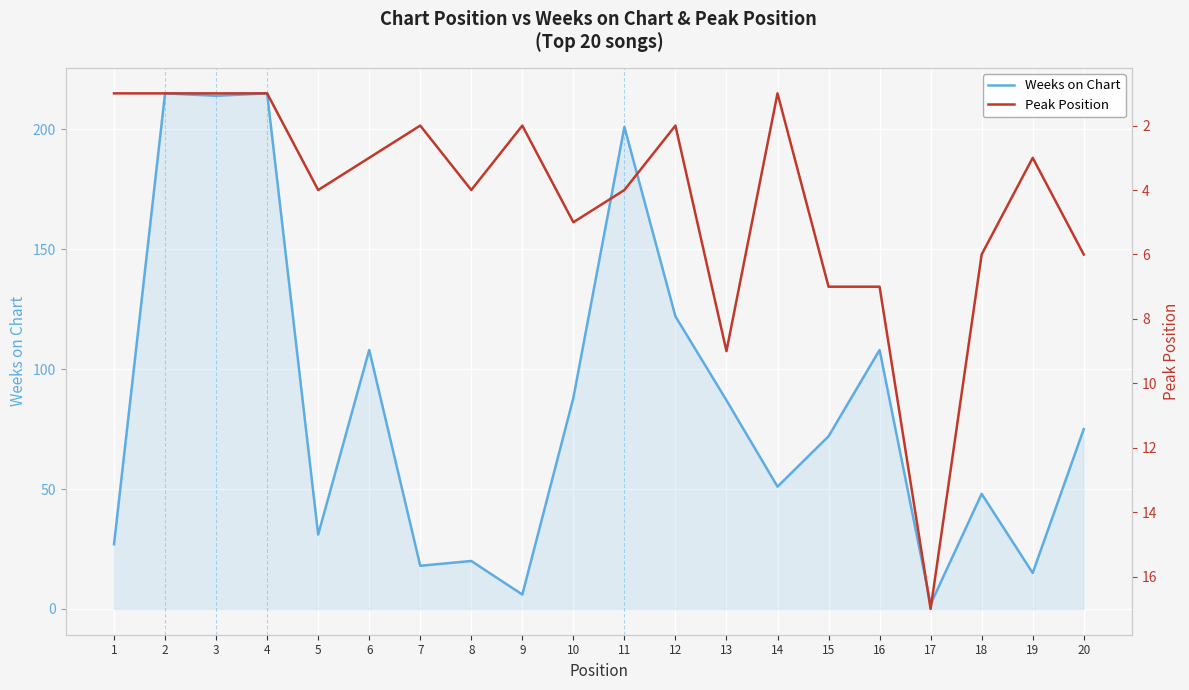

Is it true that Weeks on Chart equals 72 at 15?

True